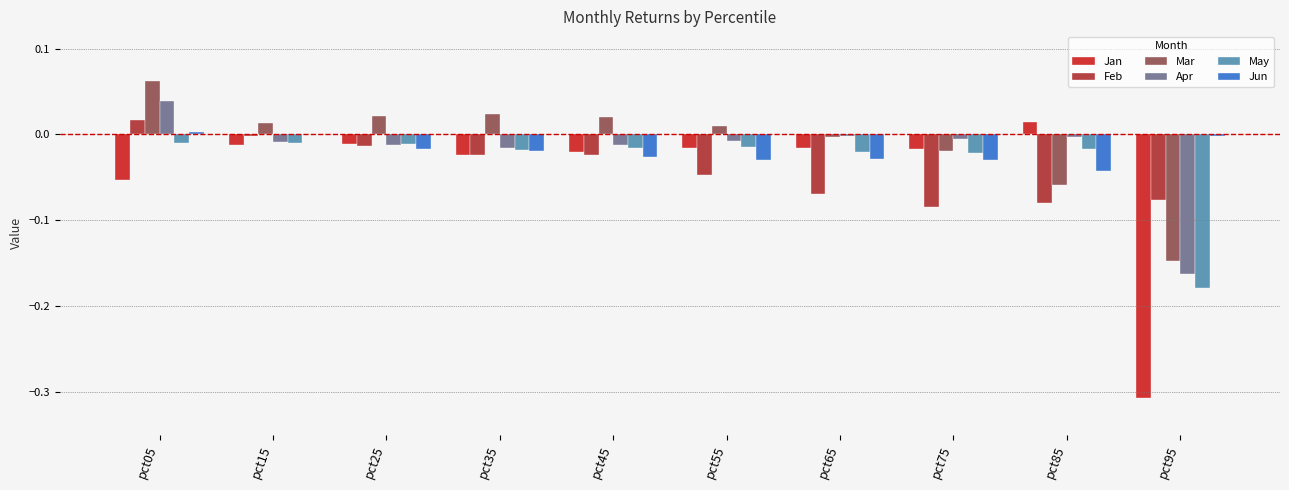

How many series are shown in this chart?

6